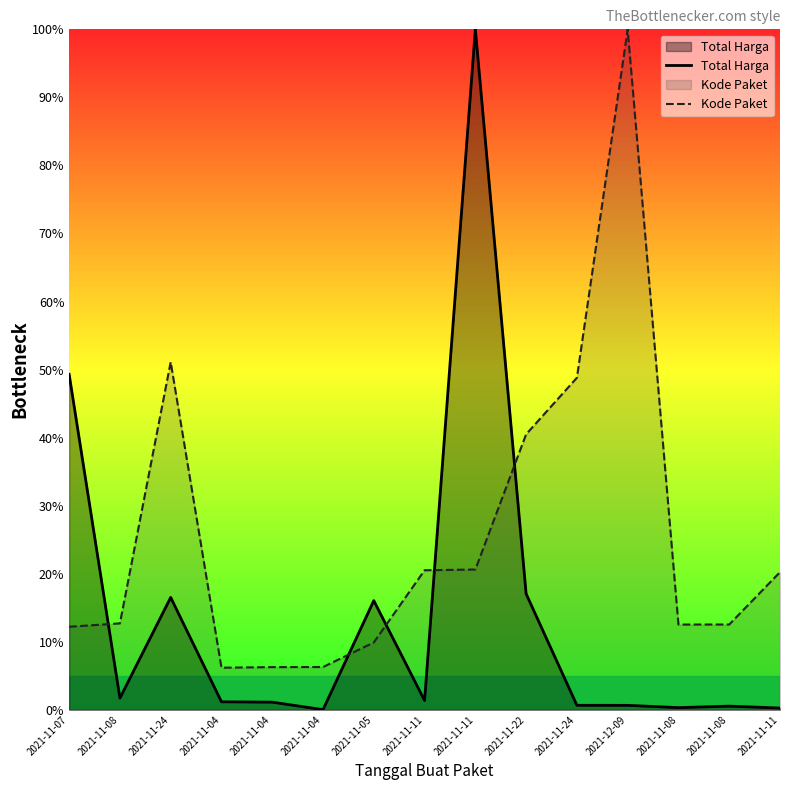

Does the chart display data point markers on the line(s)?

No